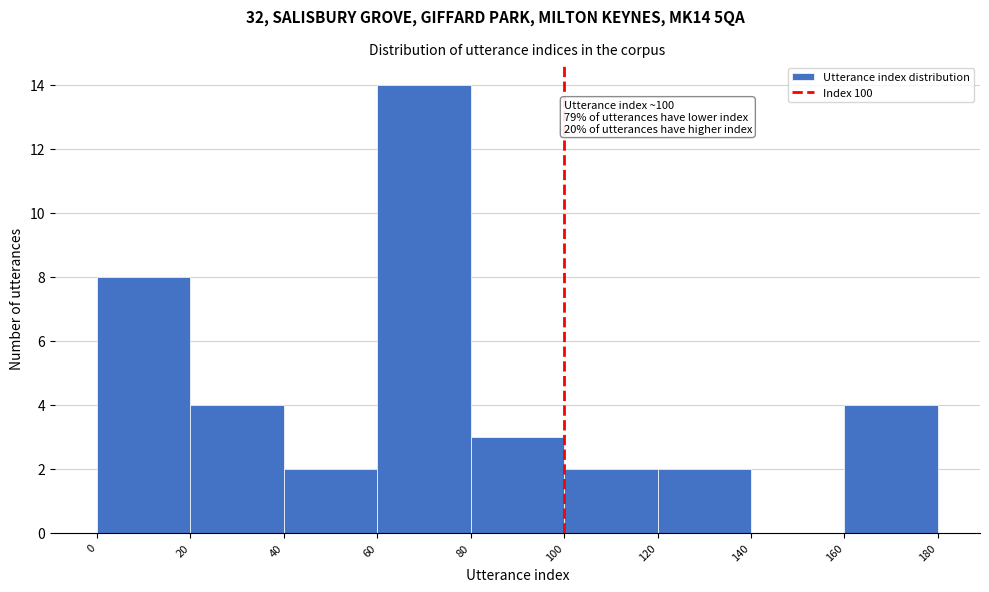

Over which range of the x-axis is the bar tallest?

60 to 80